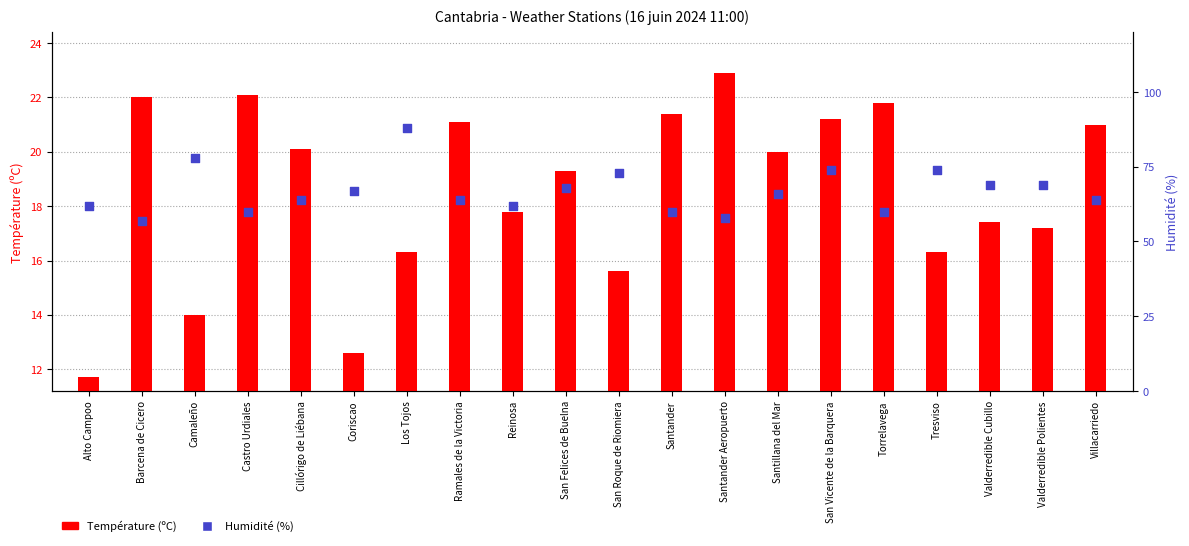

Is the value of Température (ºC) at Los Tojos greater than the value of Humidité (%) at Ramales de la Victoria?

No